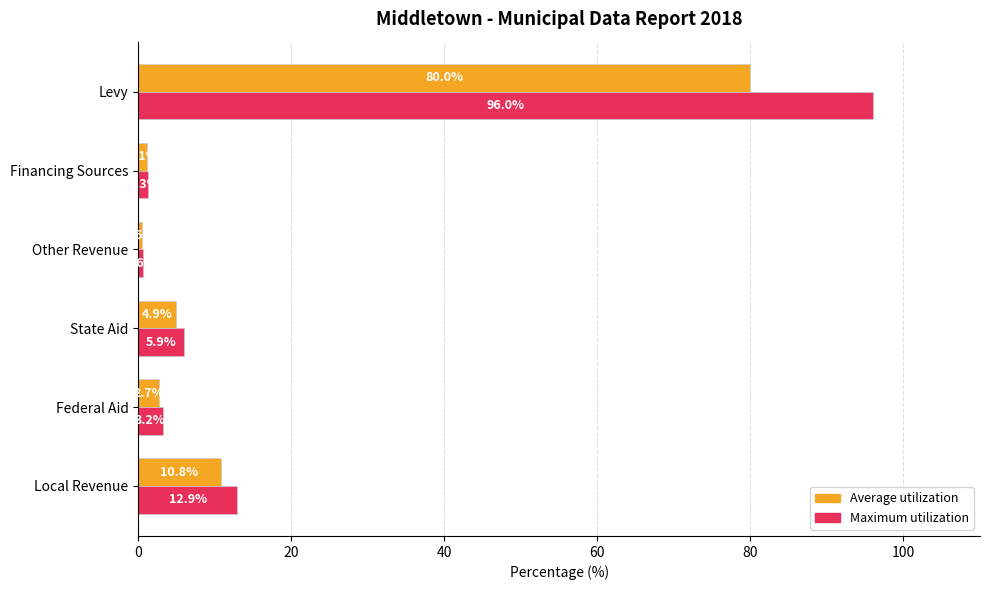

What is the smallest value displayed?

0.5